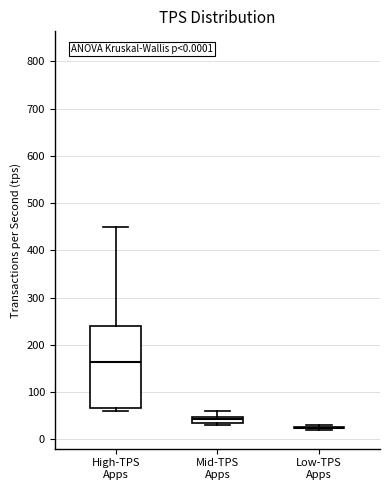

Comparing the boxes themselves (not the whiskers), which one is the tallest?

High-TPS Apps